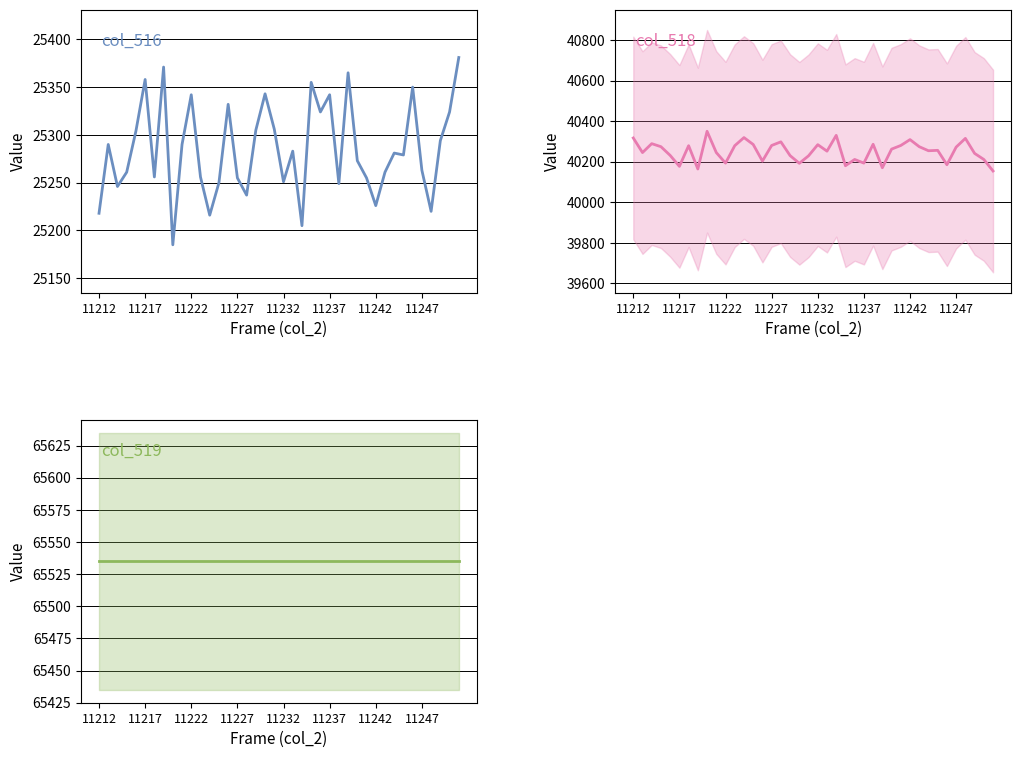

At 13, list the series in order from smallest to largest.

col_516, col_518, col_519